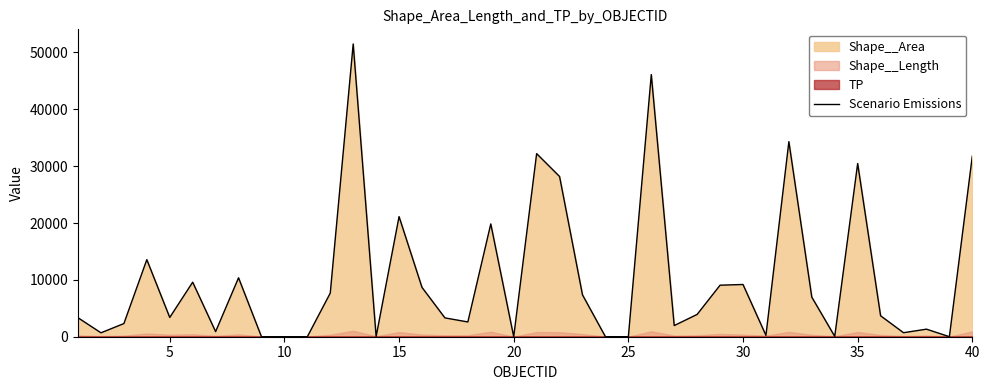

The value of Scenario Emissions at 40 is 31781.2. True or false?

True